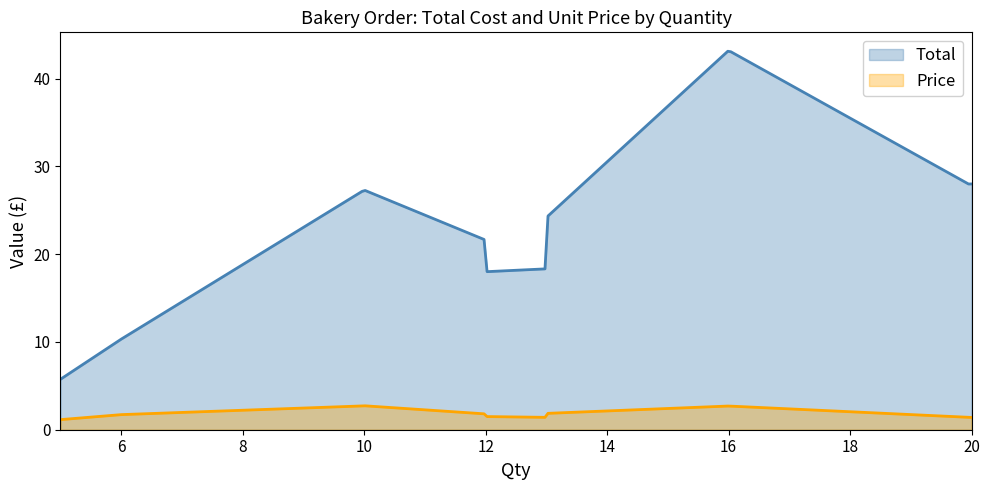

List the series in order of their peak value, lowest first.

Price, Total